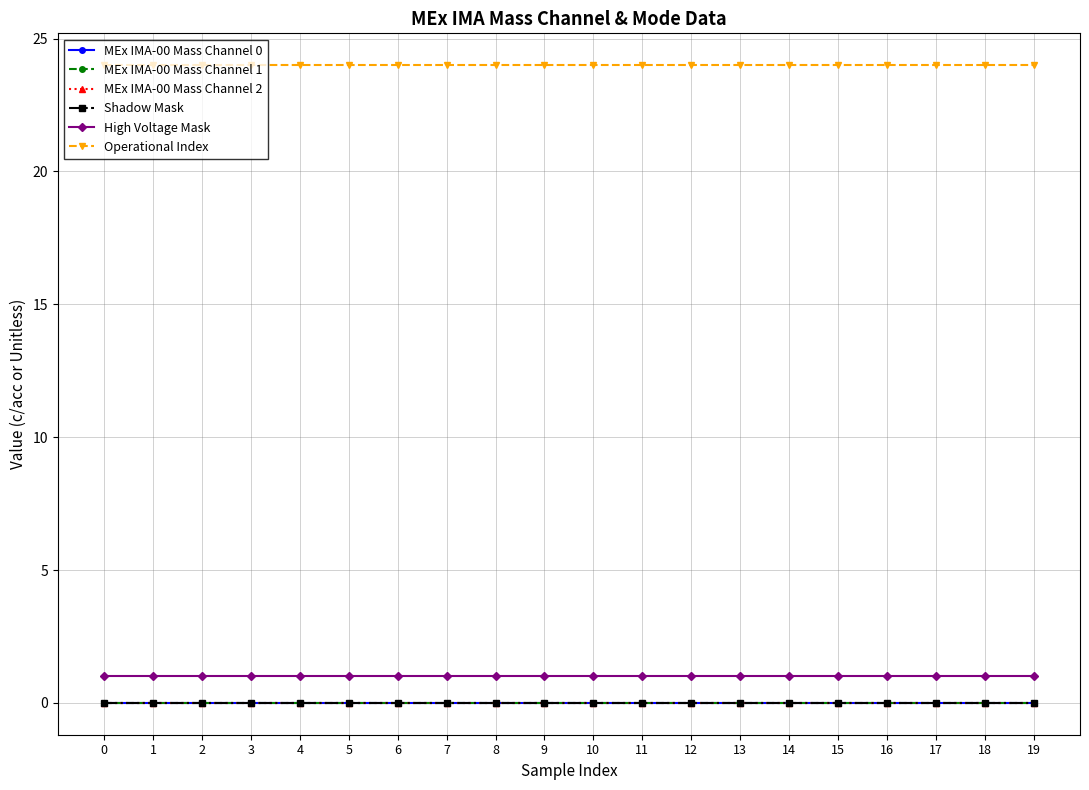

At 18, list the series in order from smallest to largest.

MEx IMA-00 Mass Channel 0, MEx IMA-00 Mass Channel 1, MEx IMA-00 Mass Channel 2, Shadow Mask, High Voltage Mask, Operational Index